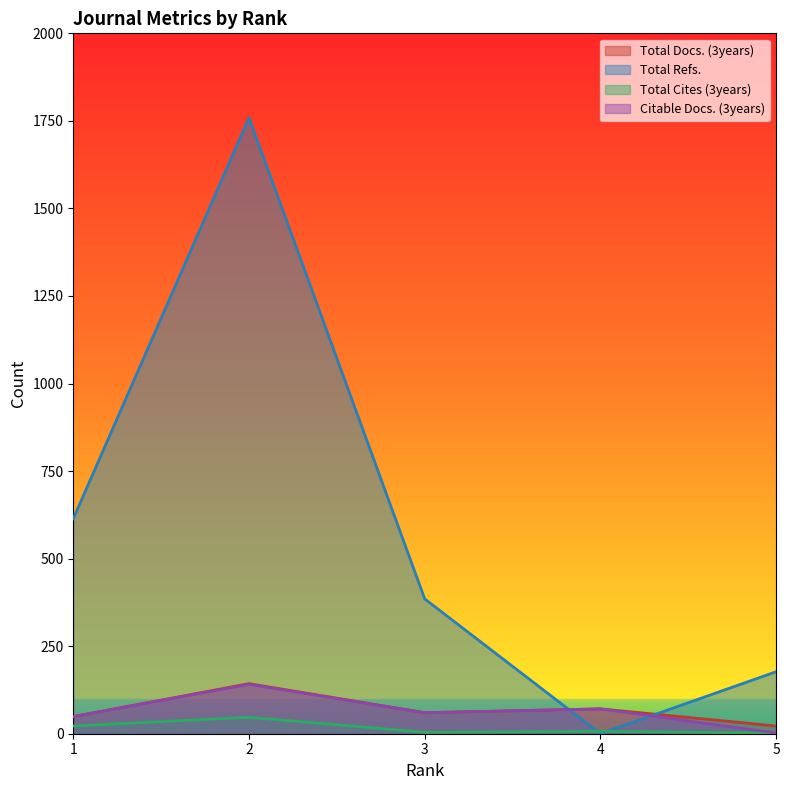

What is the value of the Total Docs. (3years) point at the 3rd from the left?

60